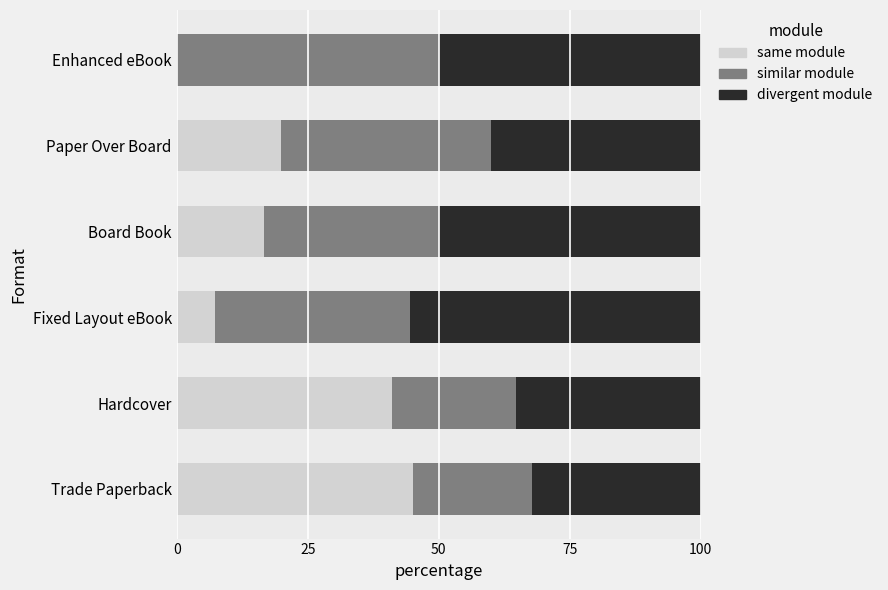

The value of same module at Enhanced eBook is 23.4. True or false?

False